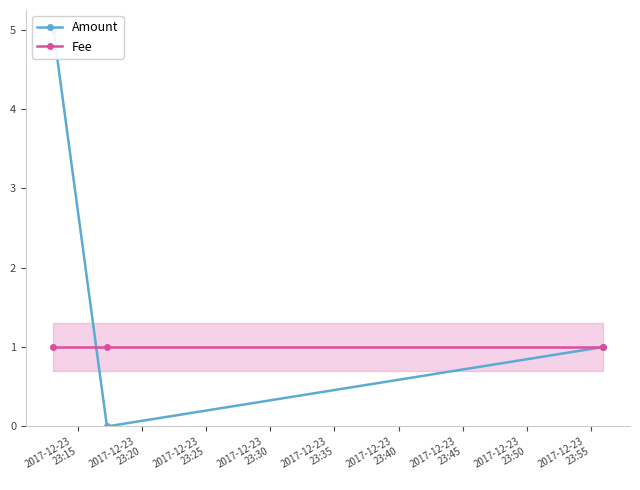

How many values in Amount are above zero?

2